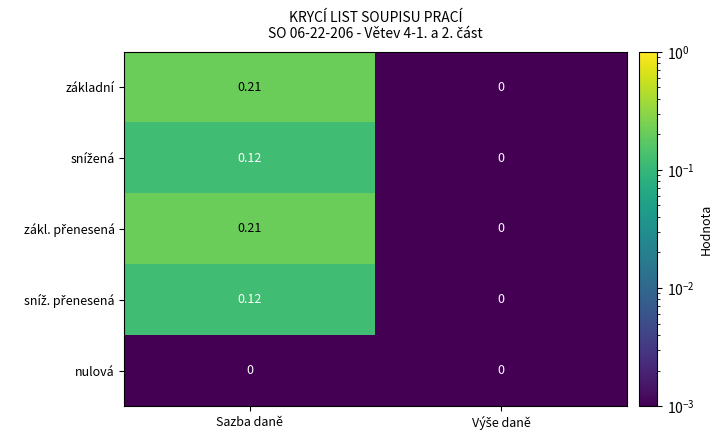

At which category does the chart reach its peak across all series?

Sazba daně